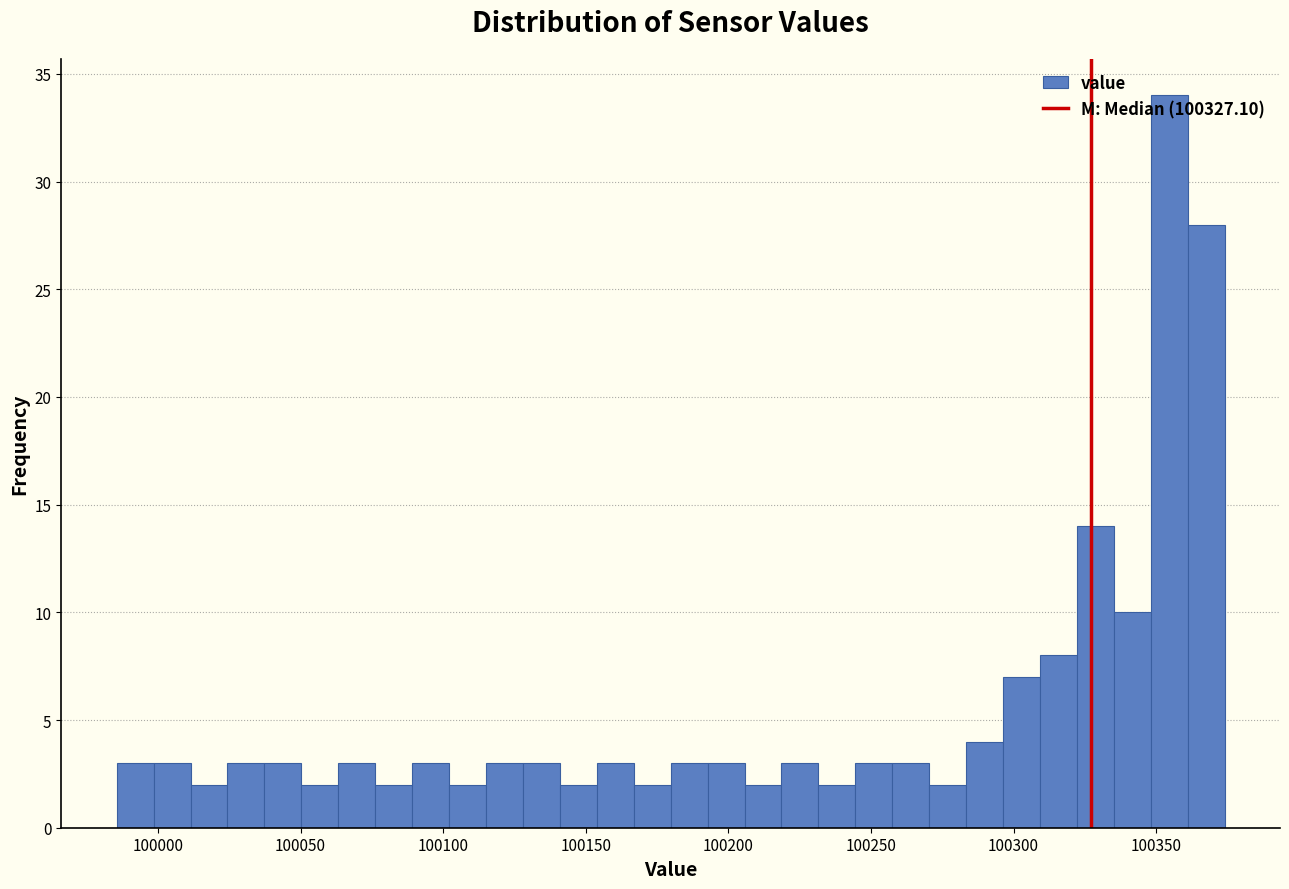

Around what value on the x-axis is the tallest bar? Give the approximate position of its centre, as read against the axis.

100355